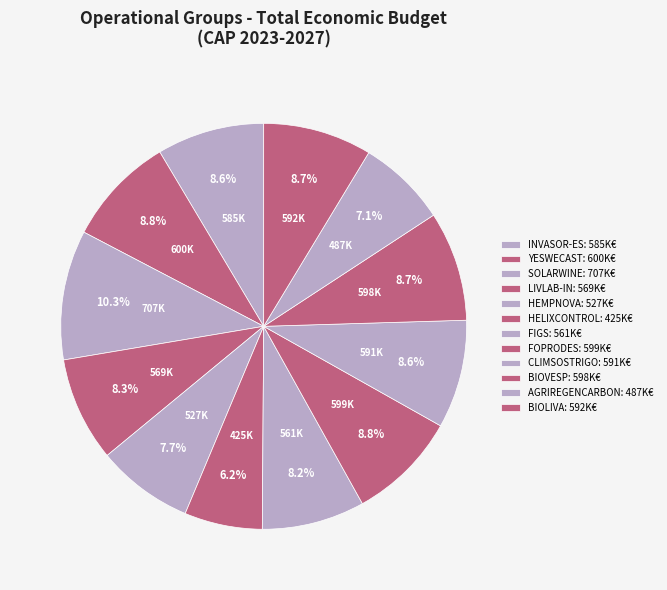

How many slices are in this pie chart?

12